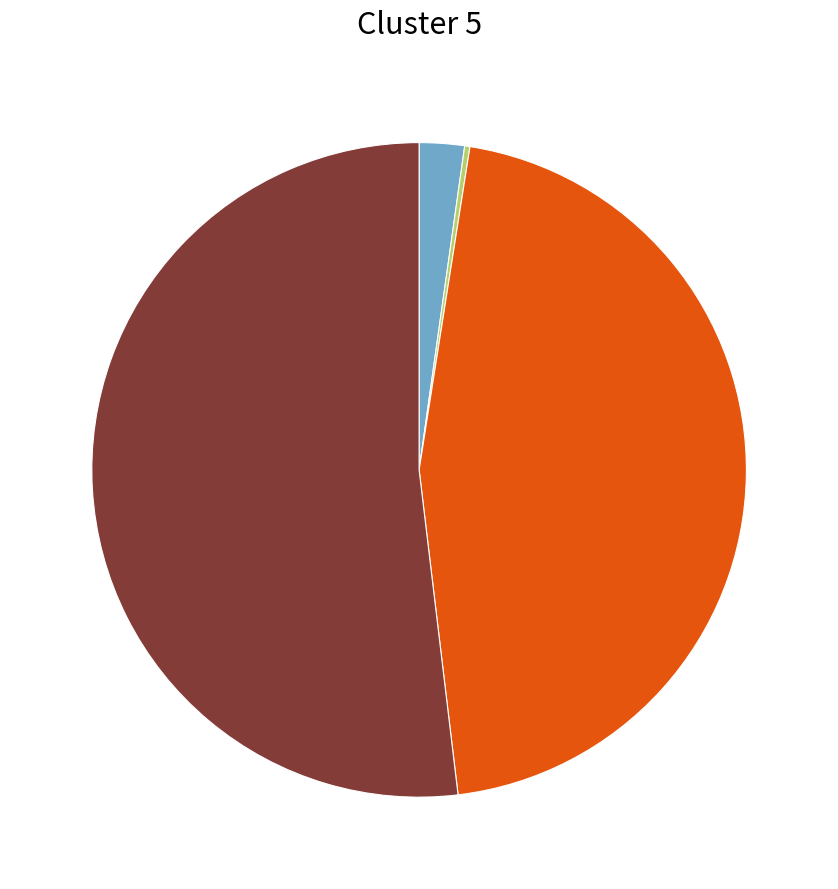

Does any single category account for the majority?

Yes